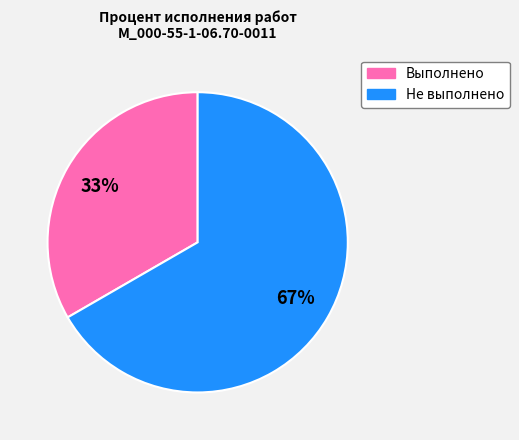

To the nearest percent, what is the average slice percentage?

50%